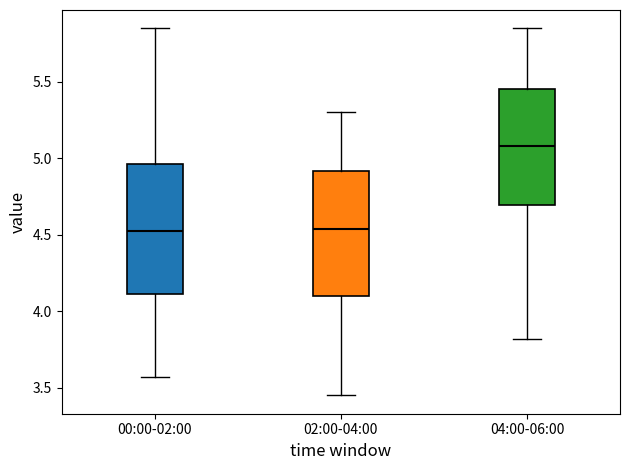

Where does the median line of the box for 00:00-02:00 sit on the y-axis? The values are not printed on the chart, so give them approximately, as read against the axis.

4.55